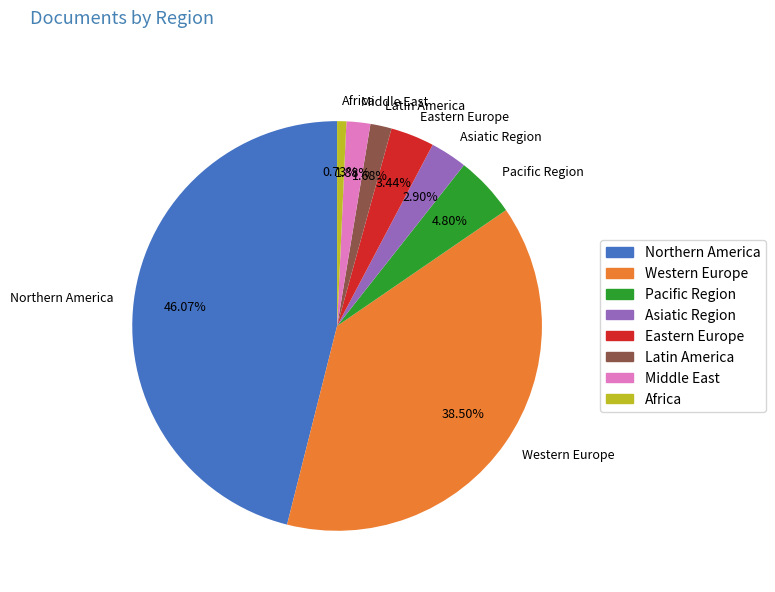

Is the sum of Middle East and Africa greater than half?

No